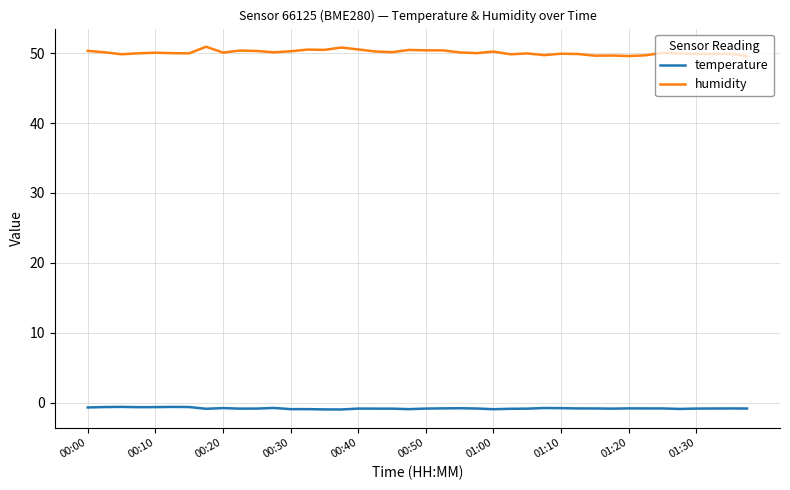

Rank the series by their average value, from highest to lowest.

humidity, temperature